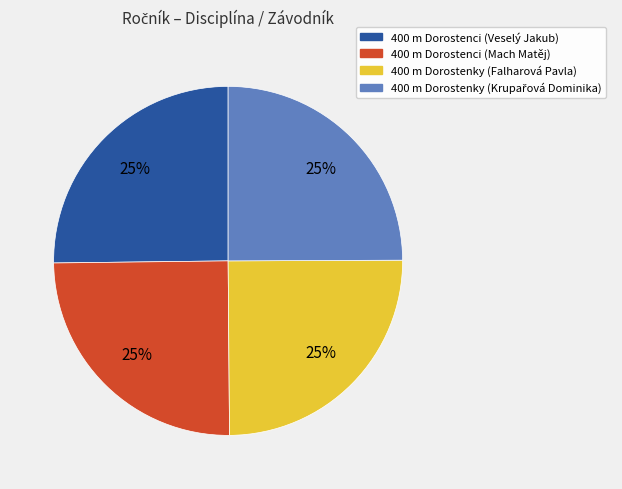

Is it true that 400 m Dorostenky (Falharová Pavla) is 30% of the pie?

False